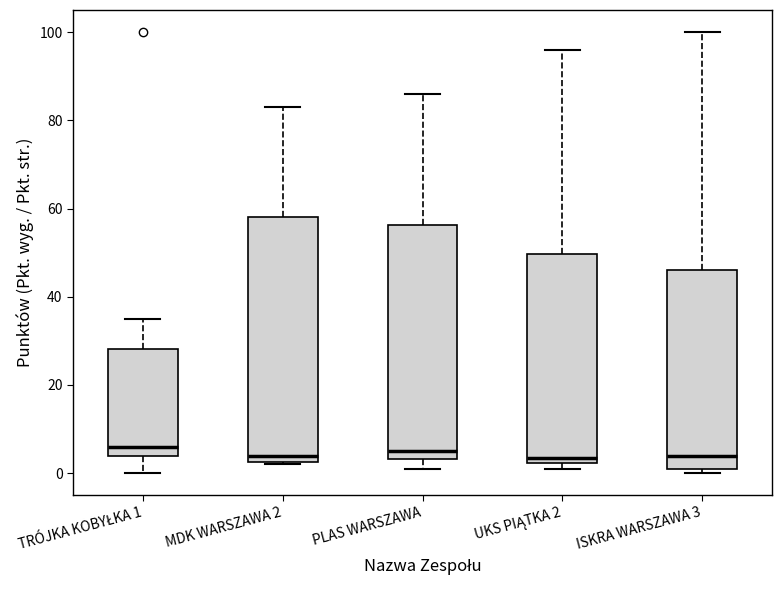

Where does the upper whisker of the box for UKS PIĄTKA 2 end on the y-axis? The values are not printed on the chart, so give them approximately, as read against the axis.

96